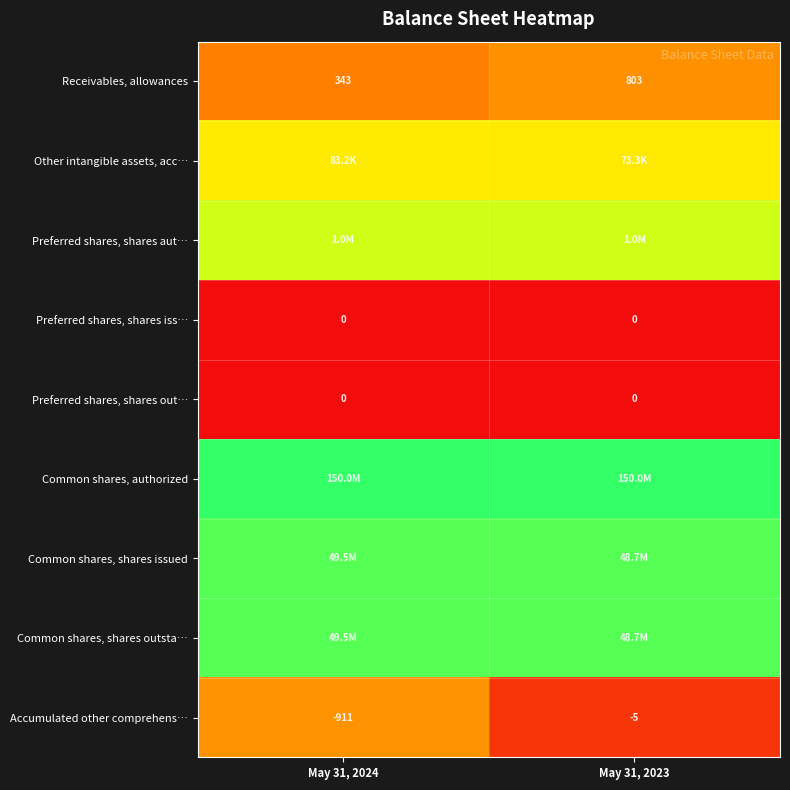

True or false: Preferred shares, shares out… has a value of -0.5 at May 31, 2024.

False